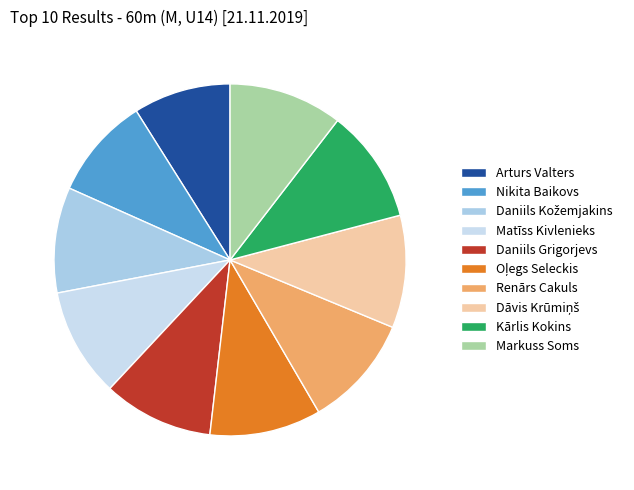

What is the largest slice in the pie chart?

Kārlis Kokins